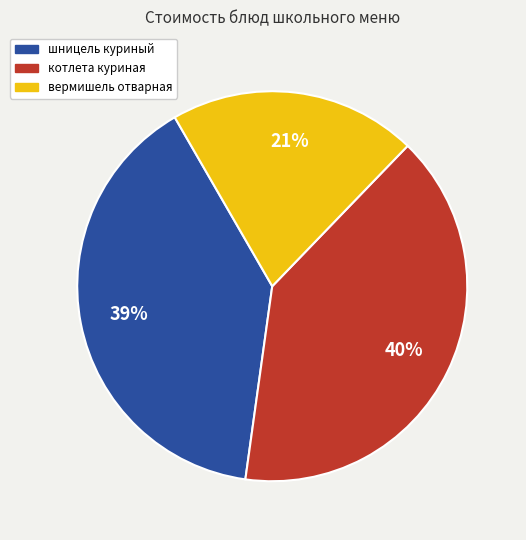

How many segments does this pie chart have?

3